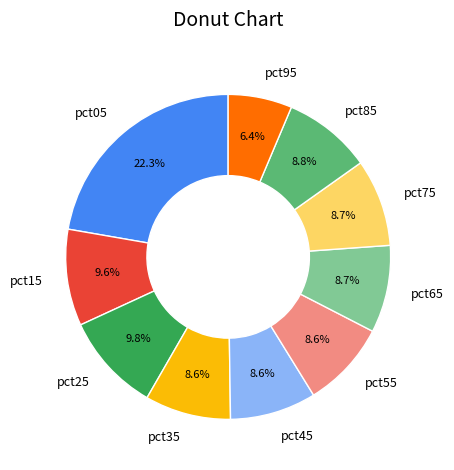

Is it true that pct45 is 9% of the pie?

True